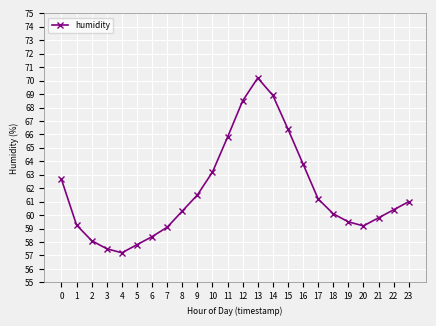

The value at 9 is 25.5. True or false?

False